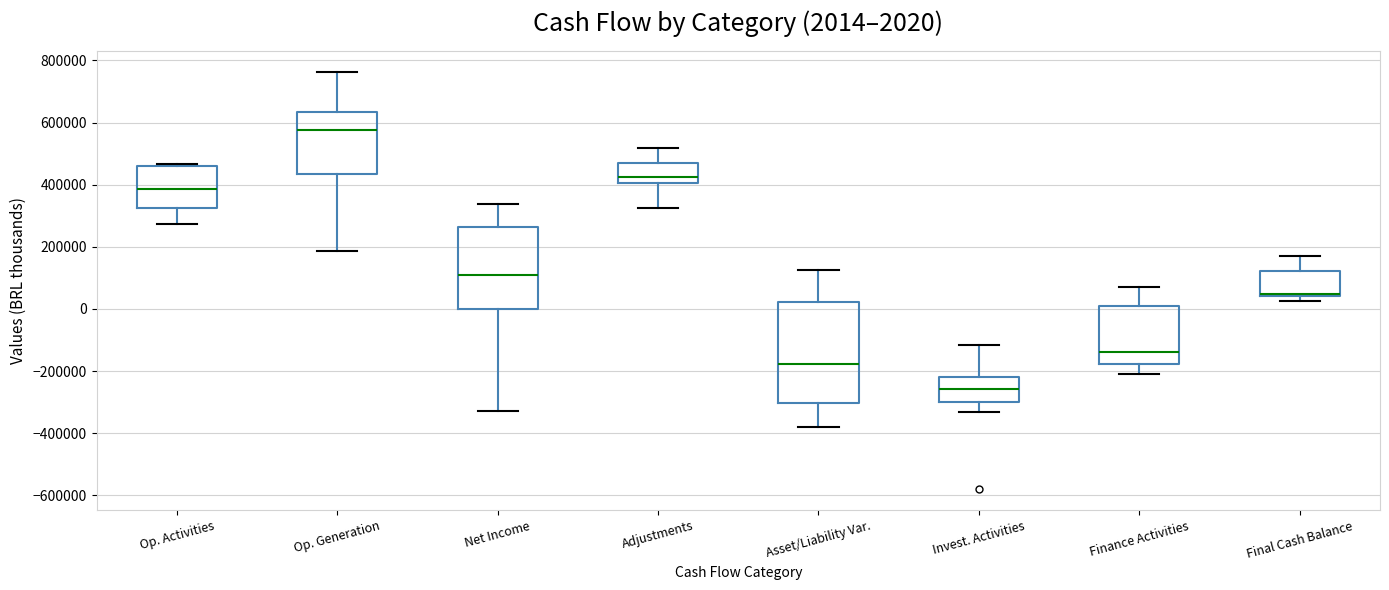

Which box's median line is the lowest?

Invest. Activities